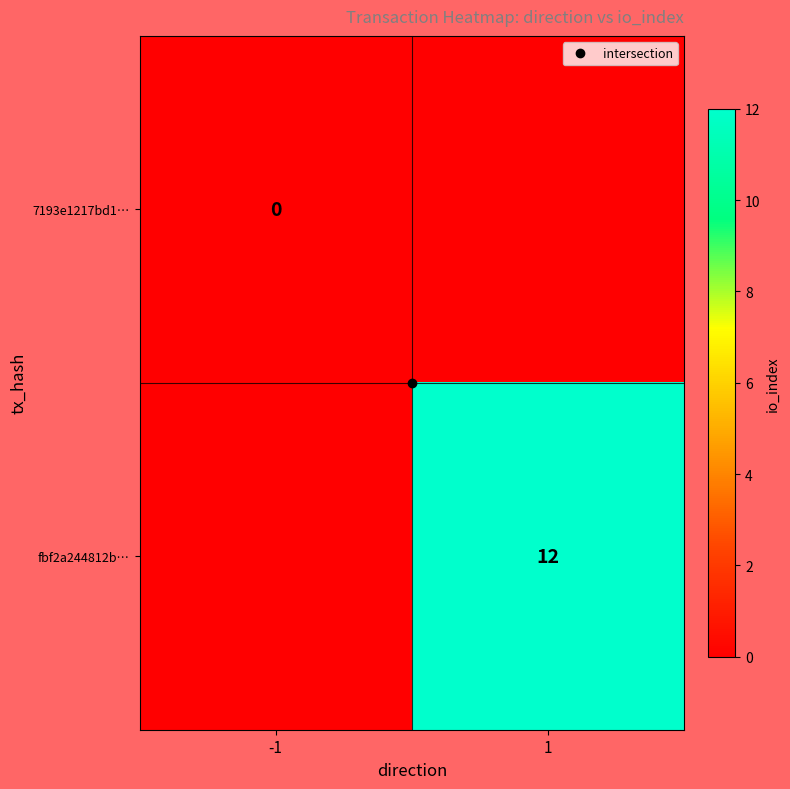

The fbf2a244812b… series shows 12.0 at 1. True or false?

True